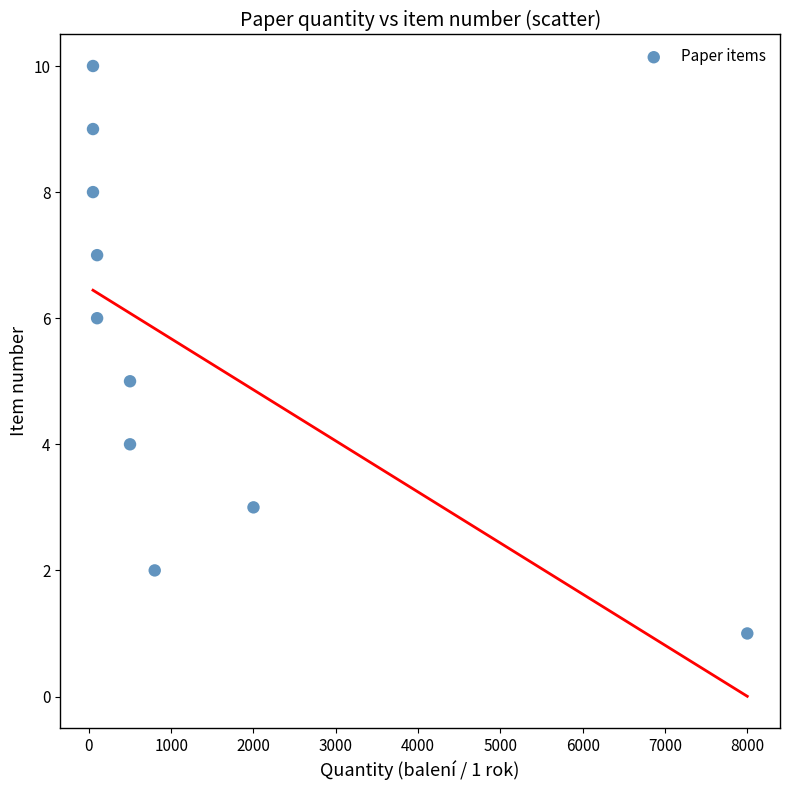

What is the range of Y values (max minus min)?

9